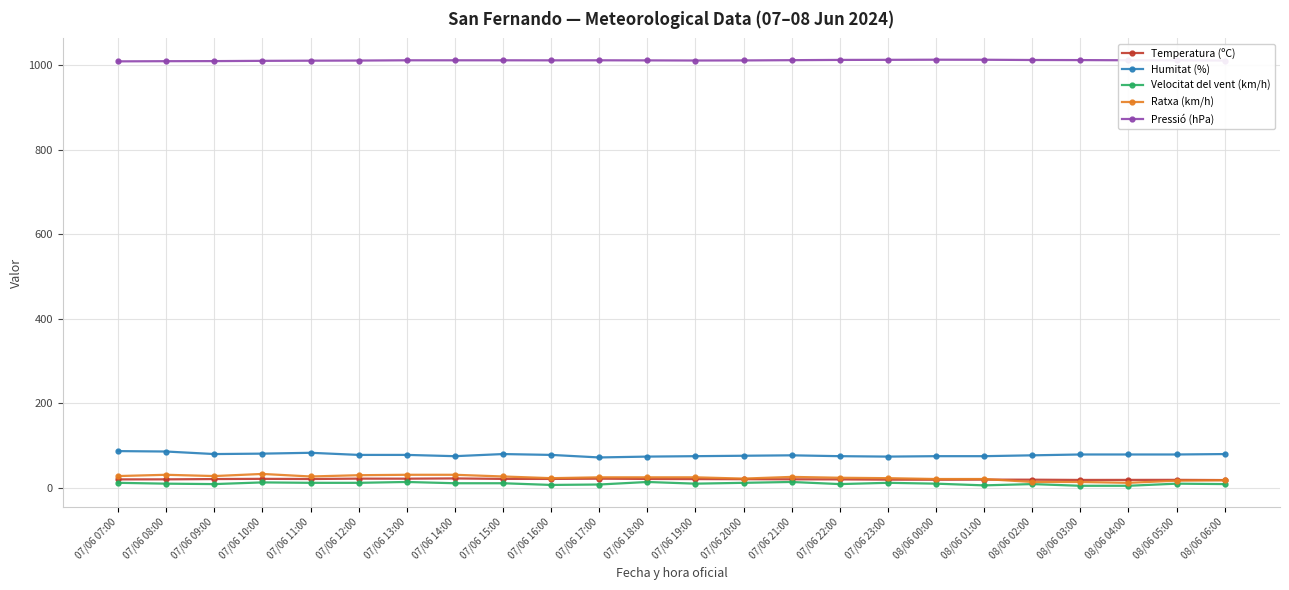

What is the label of the 16th point from the right?

07/06 15:00